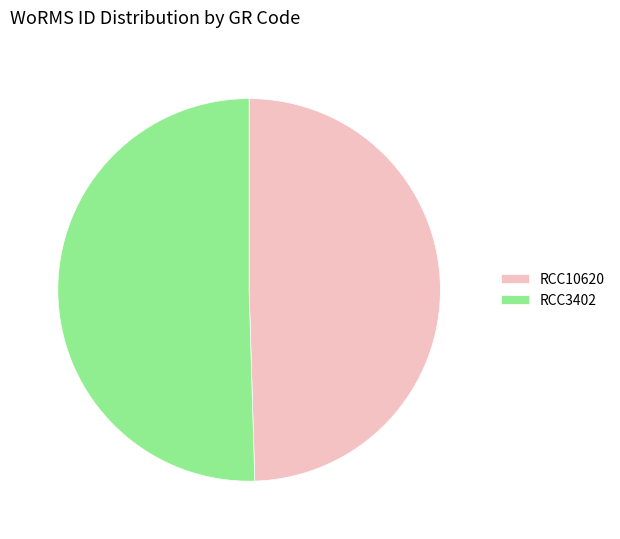

Which has a higher value, RCC3402 or RCC10620?

RCC3402